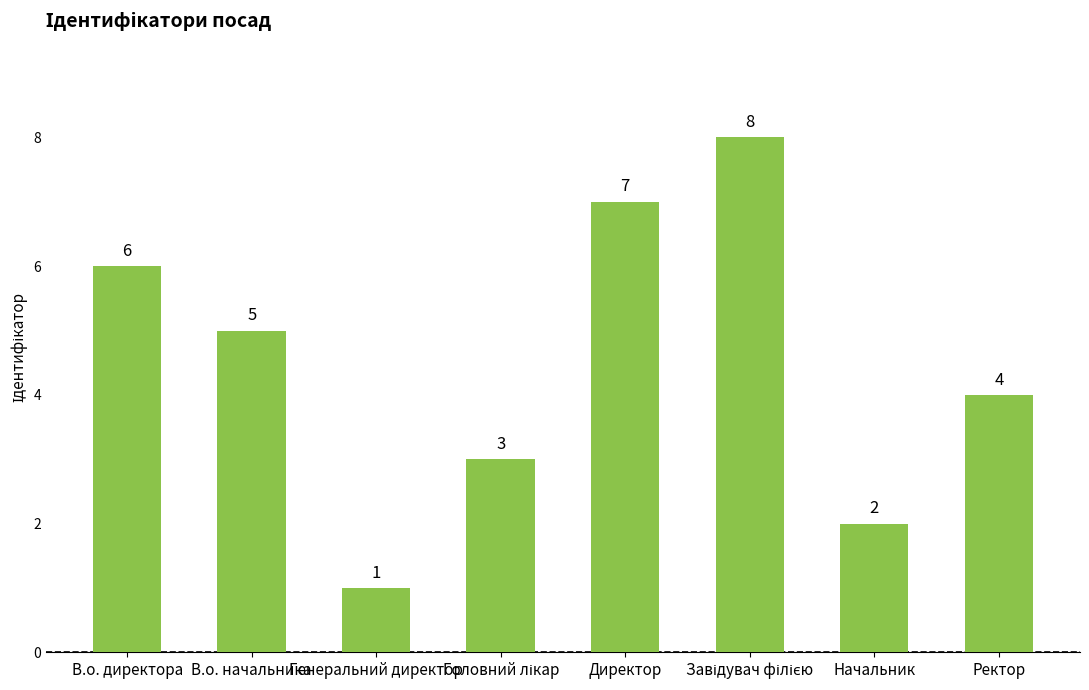

What is the maximum value shown in the chart?

8